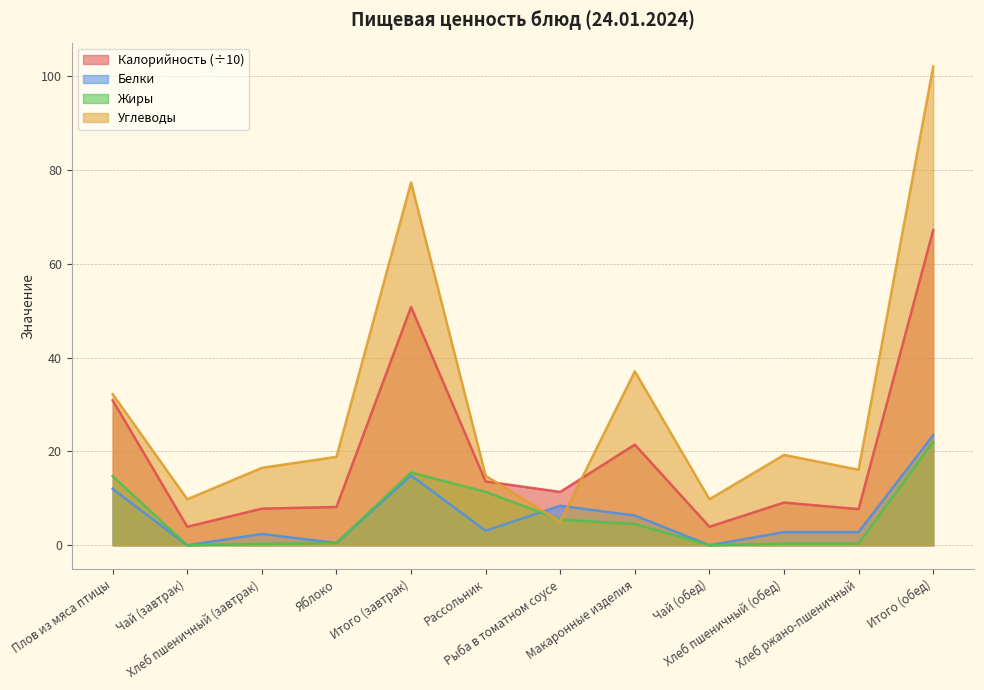

At which category is the sum across all series the highest?

Итого (обед)